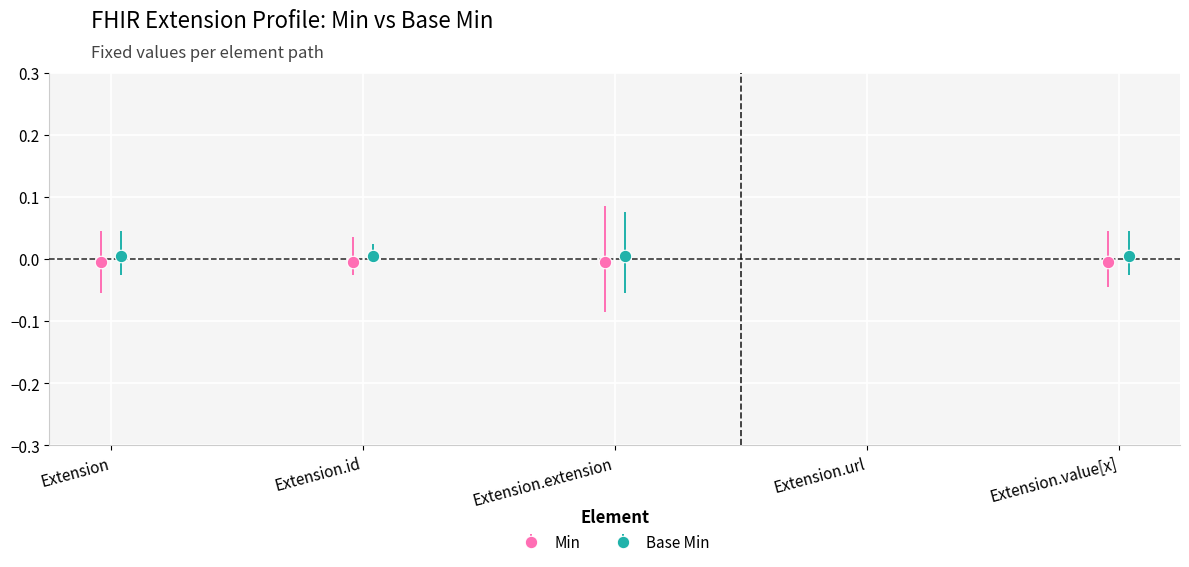

True or false: Base Min and Min intersect in this chart.

False